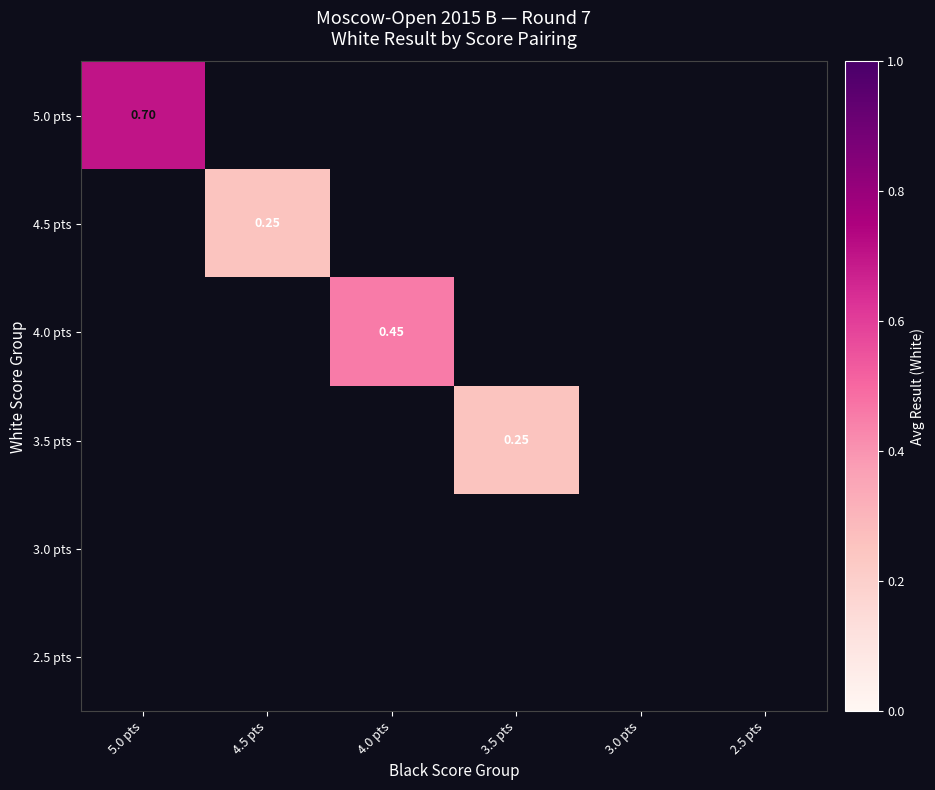

At how many categories does at least one series exceed 0?

4